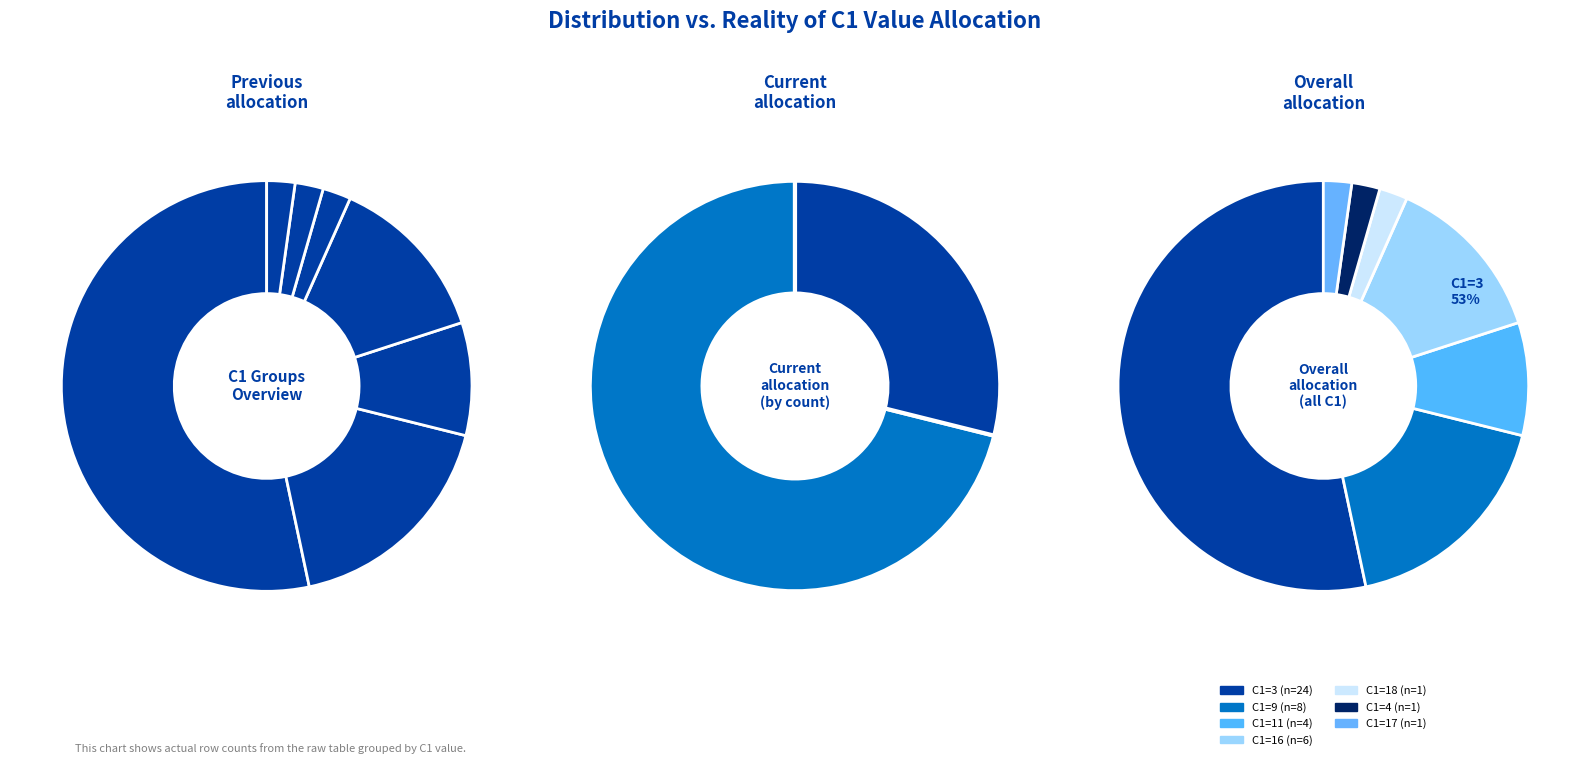

True or false: C1=18 accounts for 1% of the total.

False